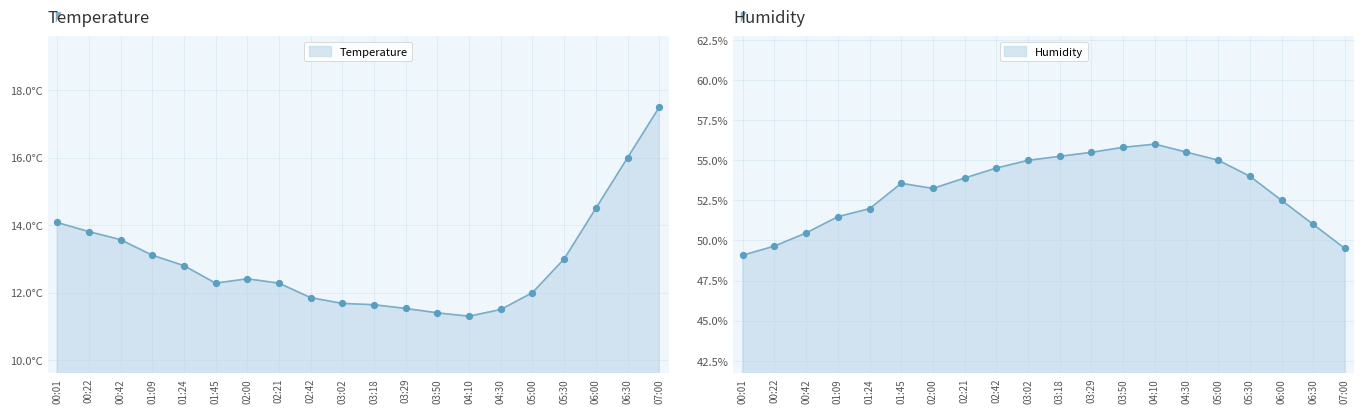

What is the total value across all series at 07:00?

67.0